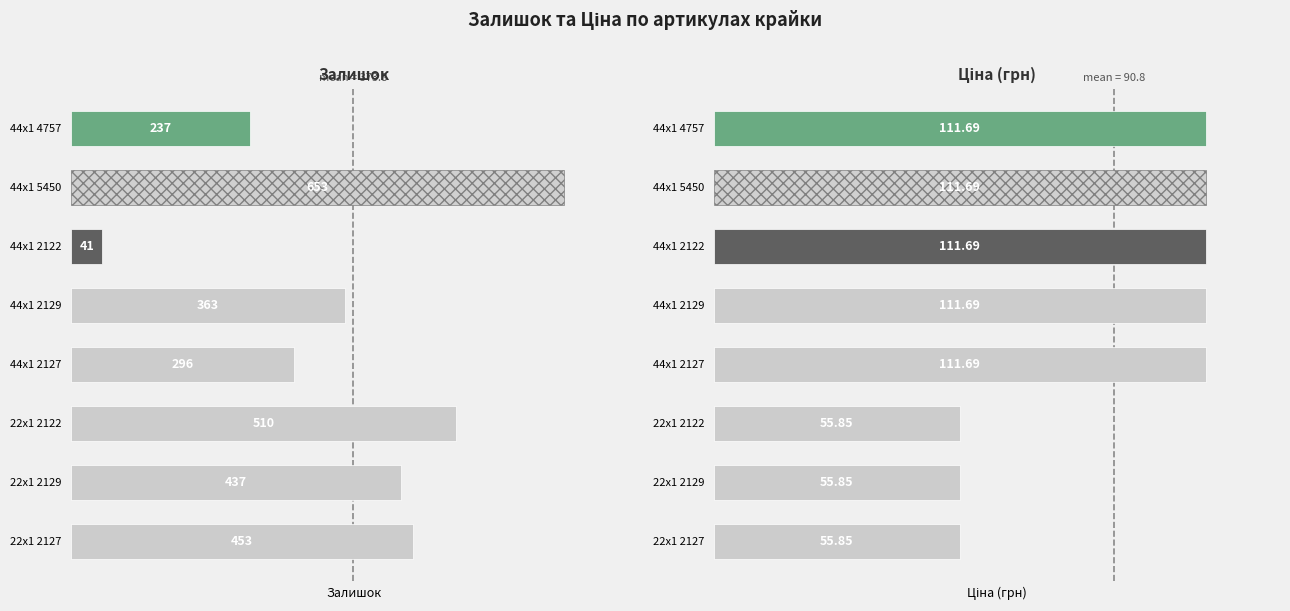

What is the sum of all Ціна (грн) values?

726.0